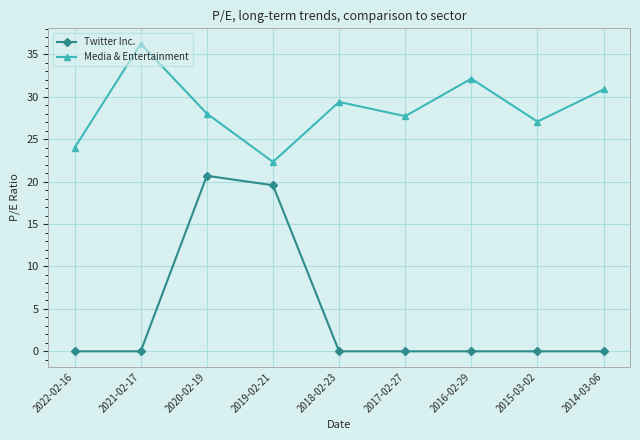

Which series has the largest range (max minus min)?

Twitter Inc.